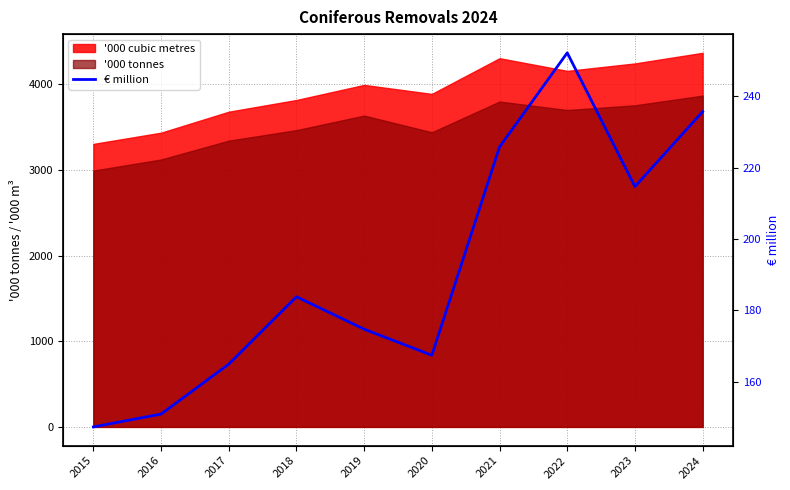

The chart shows a value of 349.2 at 2023. True or false?

False